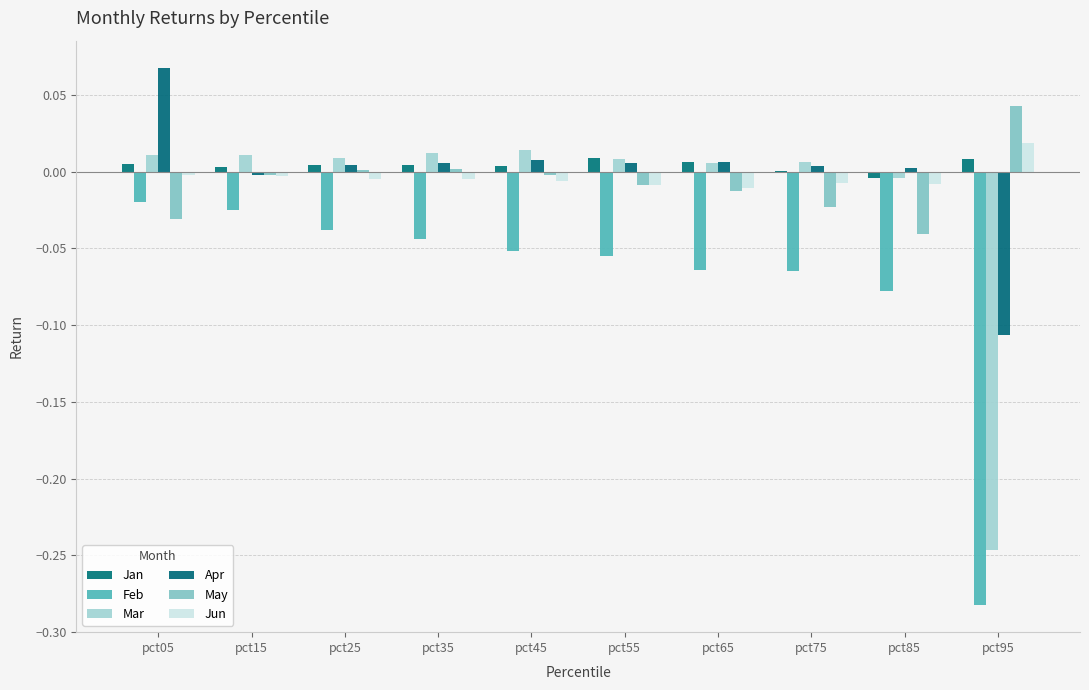

How many positive values does the Mar series have?

8